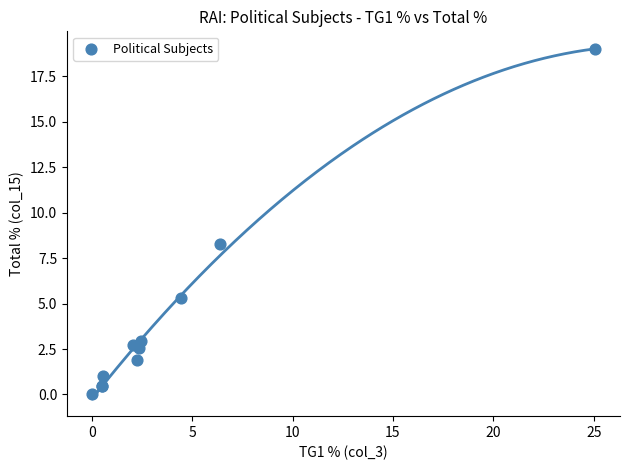

What Y value in the scatter plot is closest to 9?

8.3